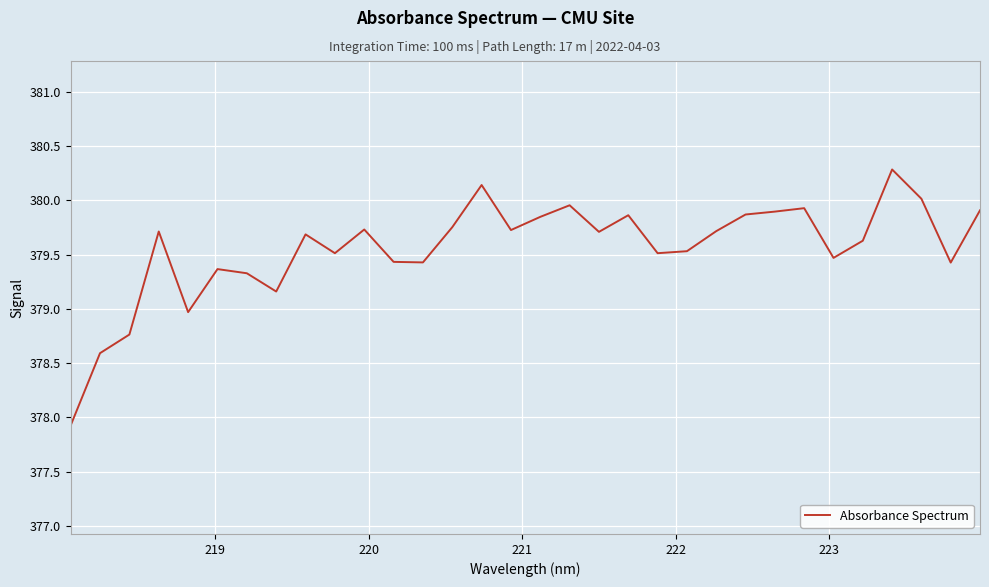

What is the difference between the maximum and second lowest values?

1.7